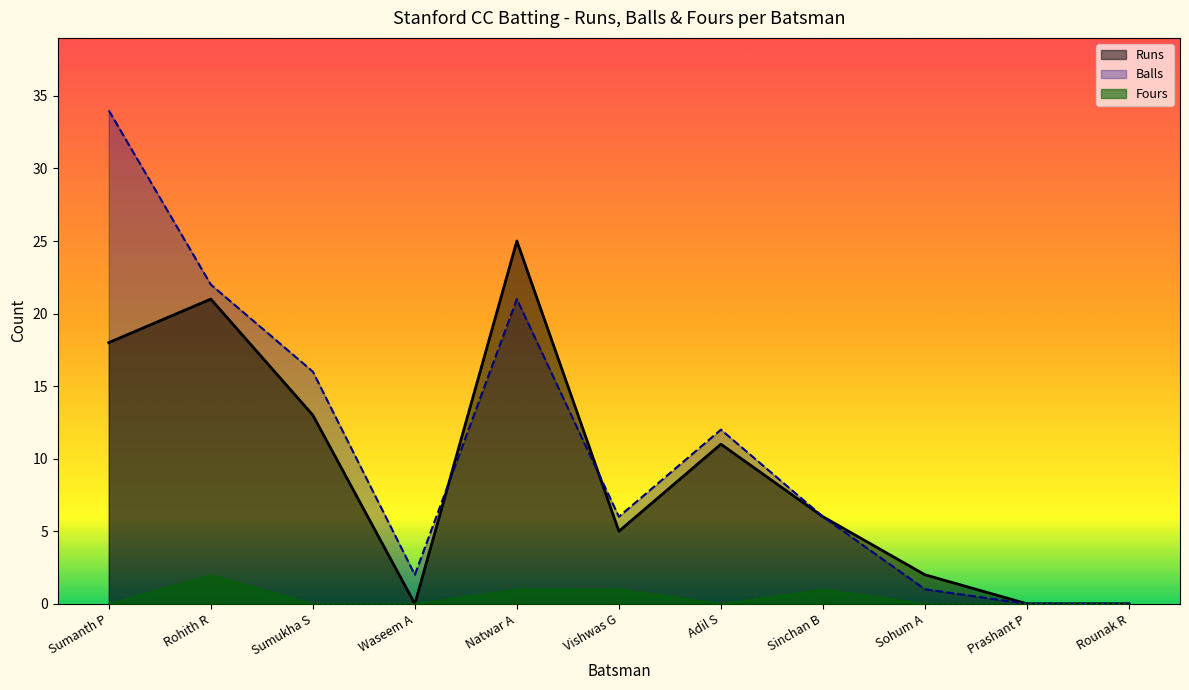

What is the label of the 11th point from the right?

Sumanth P